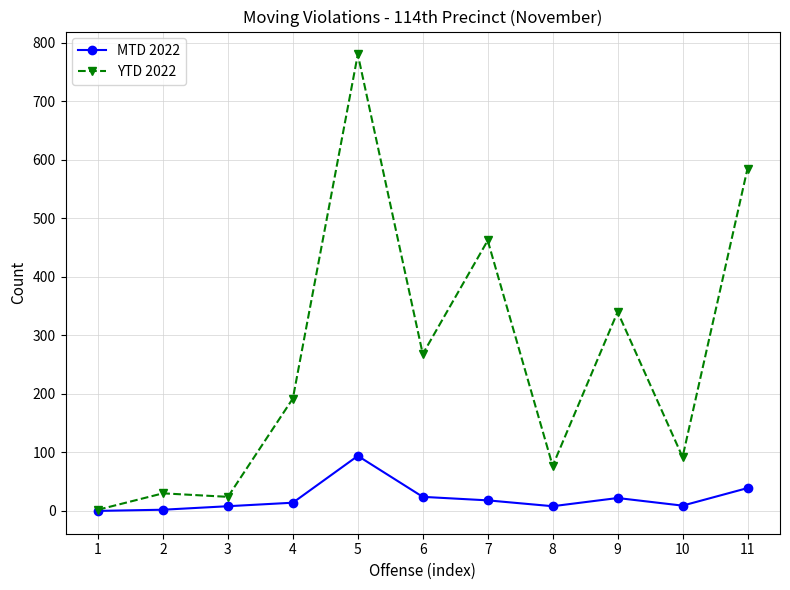

What is the maximum value shown in the chart?

780